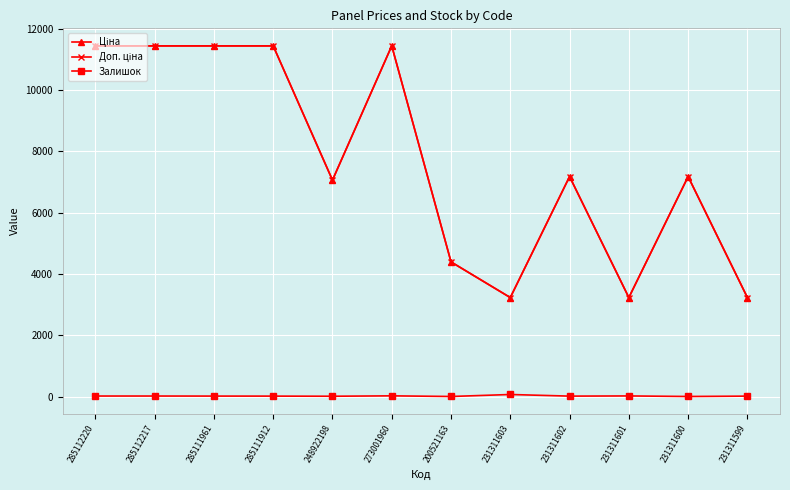

What is the greatest value displayed?

11436.8